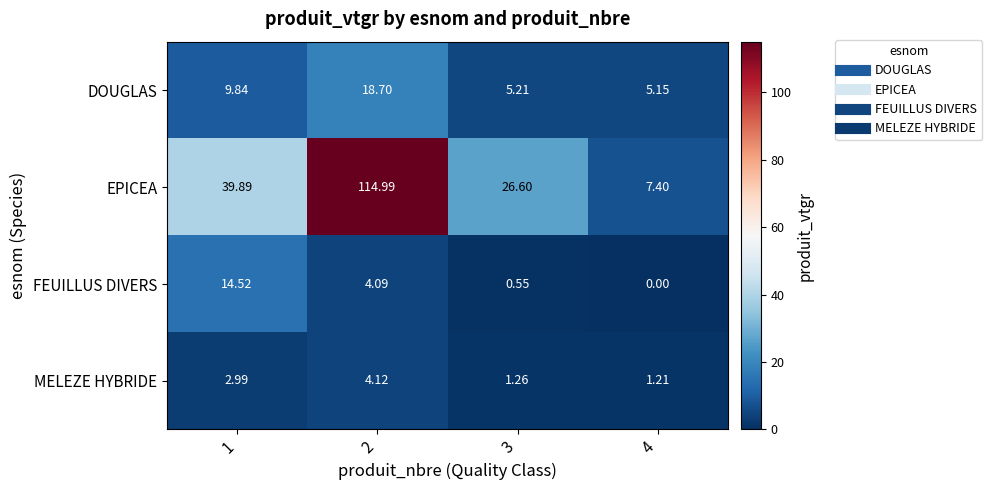

At which category is the sum across all series the highest?

2